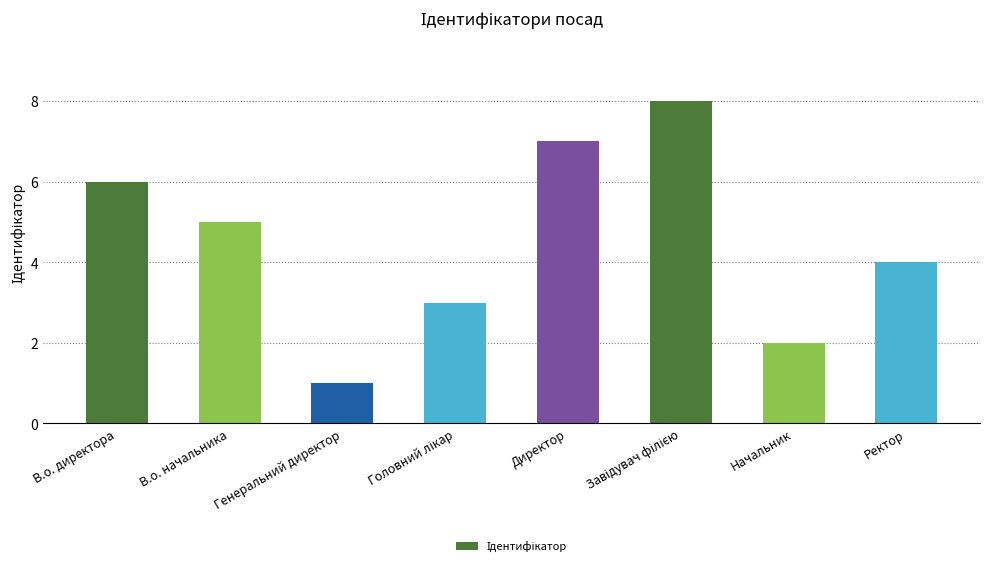

What is the difference between the values at В.о. начальника and В.о. директора?

1